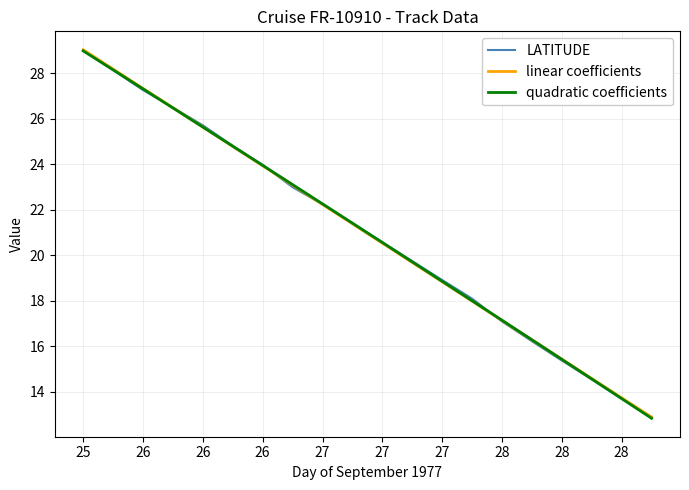

What is the maximum value for LATITUDE?

29.0